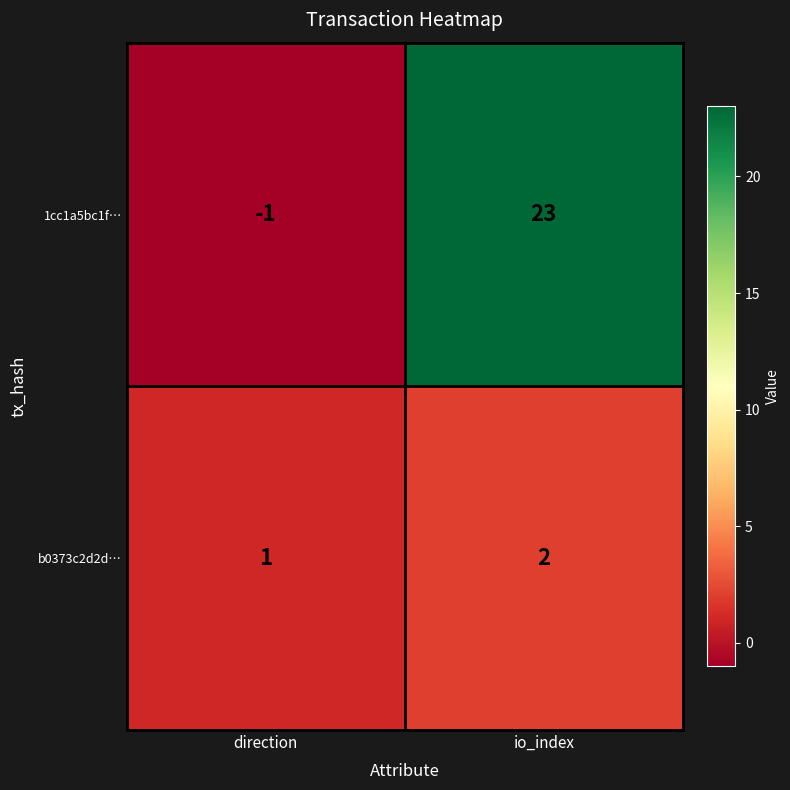

What is the minimum value shown in the chart?

-1